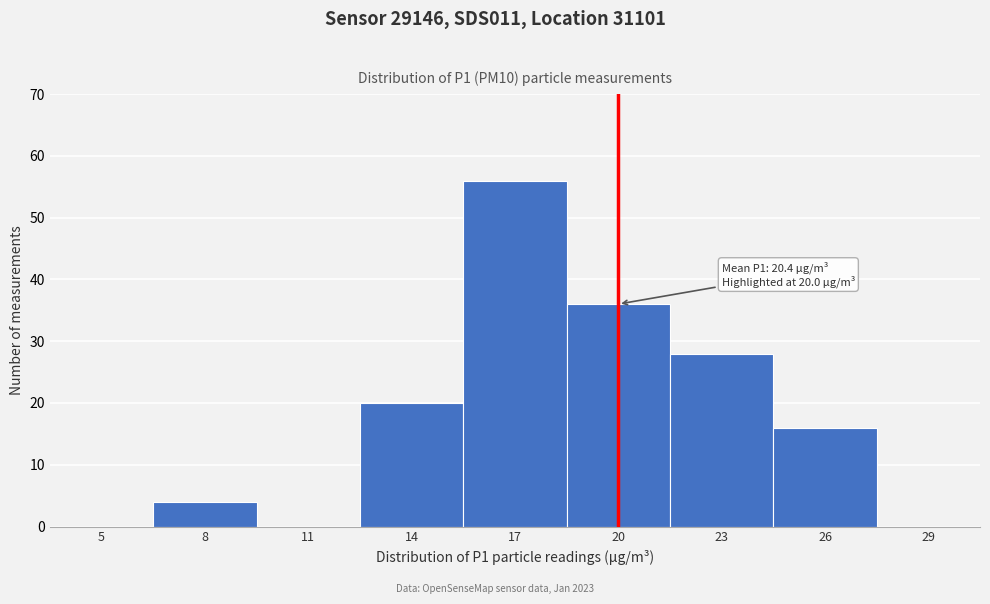

Reading left to right, what are all the values shown in this chart?

5=0	8=4	11=0	14=20	17=56	20=36	23=28	26=16	29=0